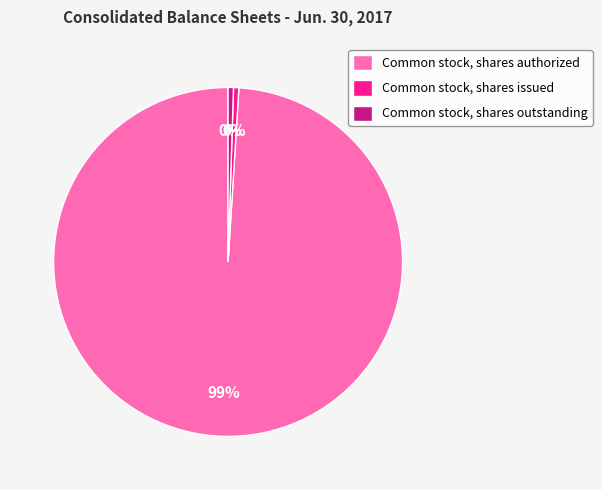

True or false: Common stock, shares issued accounts for 0% of the total.

True